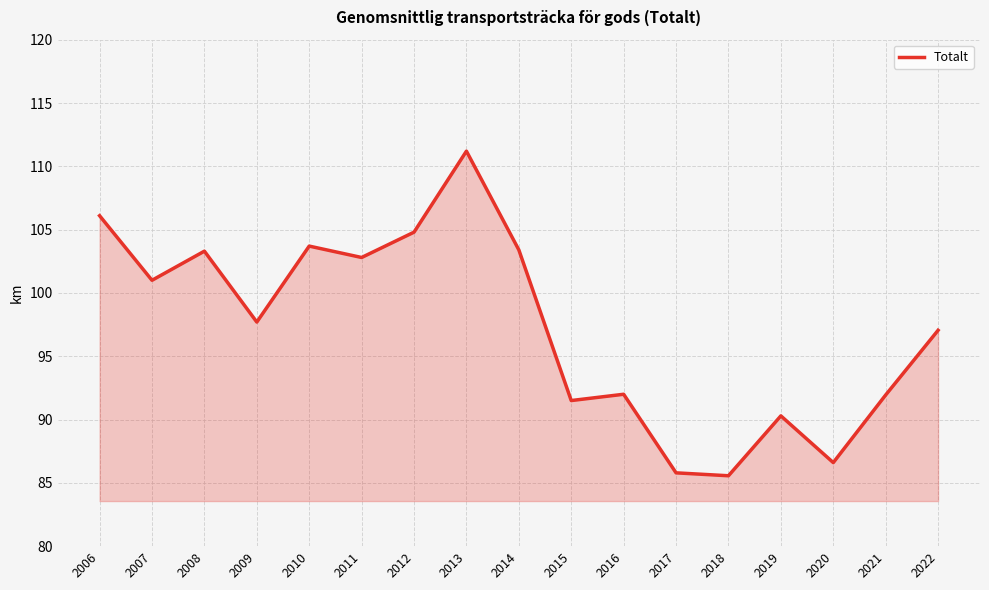

What is the change in value from 2013 to 2016?

-19.2